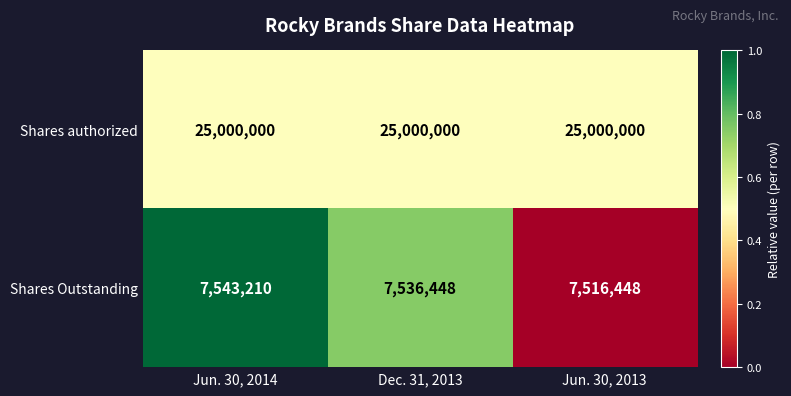

Count the number of categories in the chart.

3